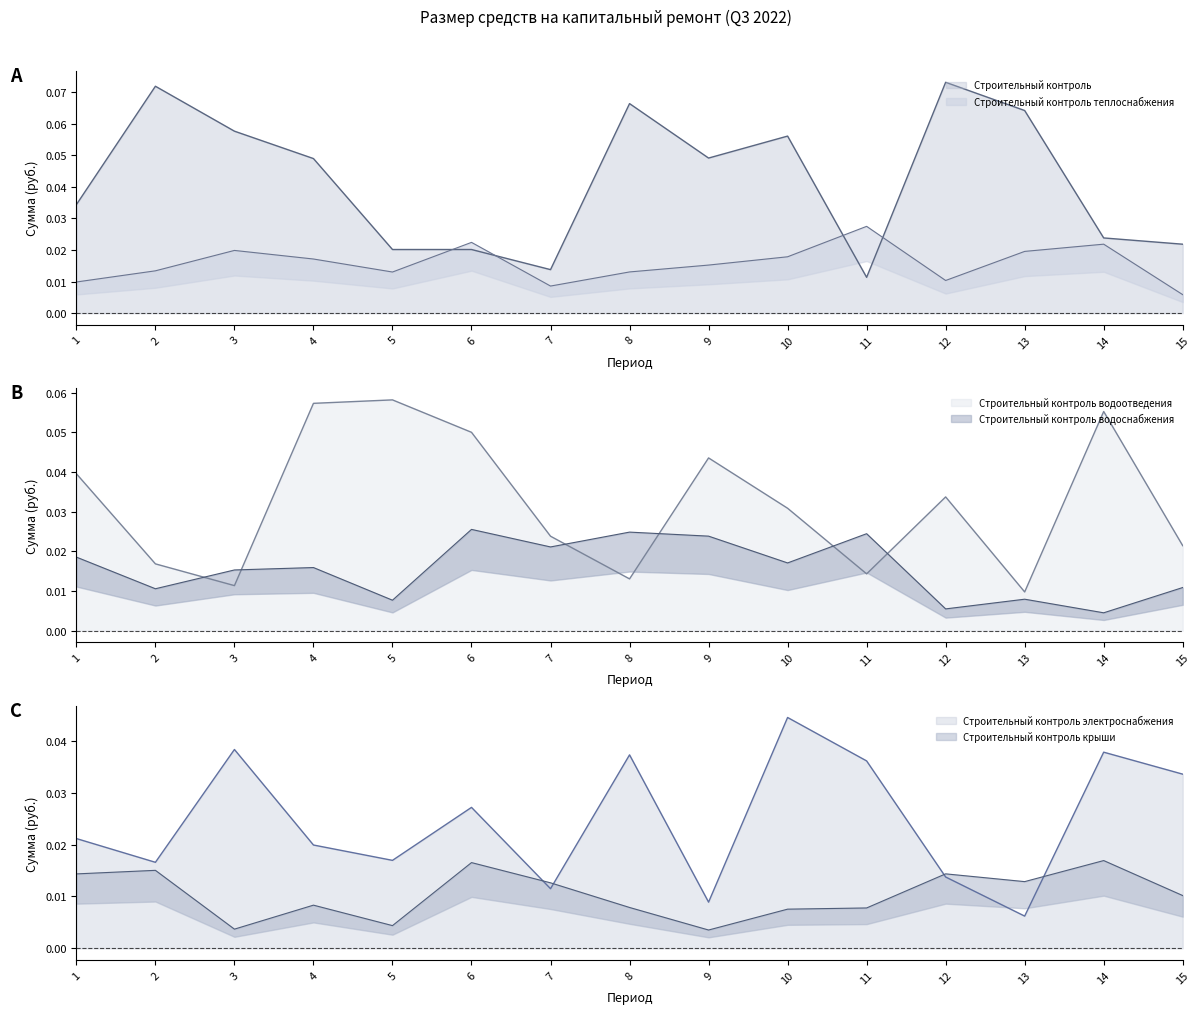

What is the value of the Строительный контроль (line) point at the 2nd from the left?

0.1